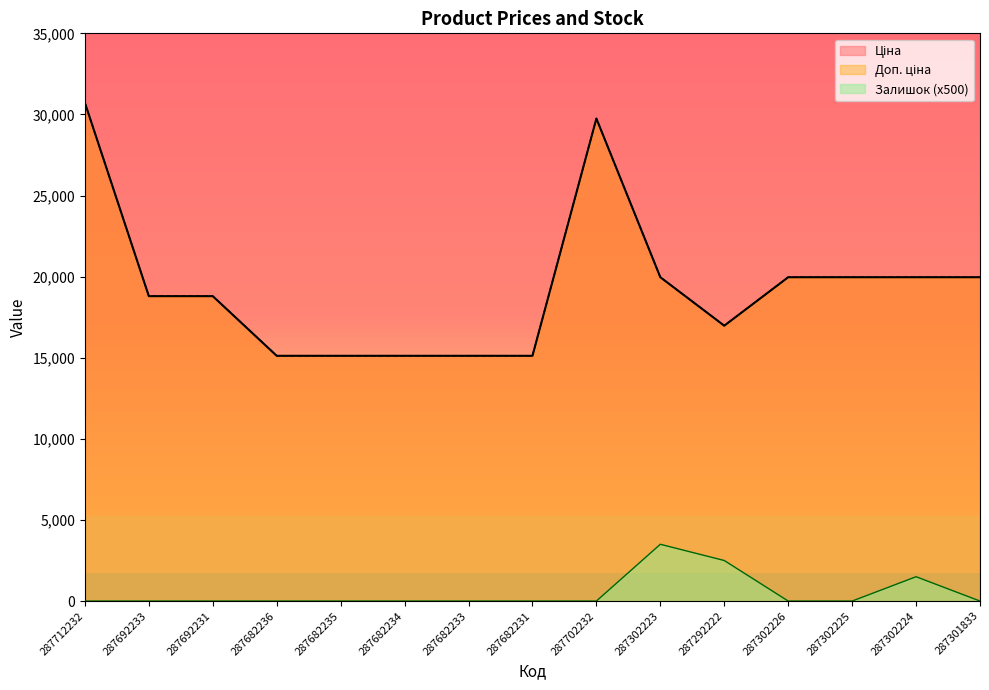

Is the value of Залишок at 287692233 greater than the value of Ціна at 287302223?

No